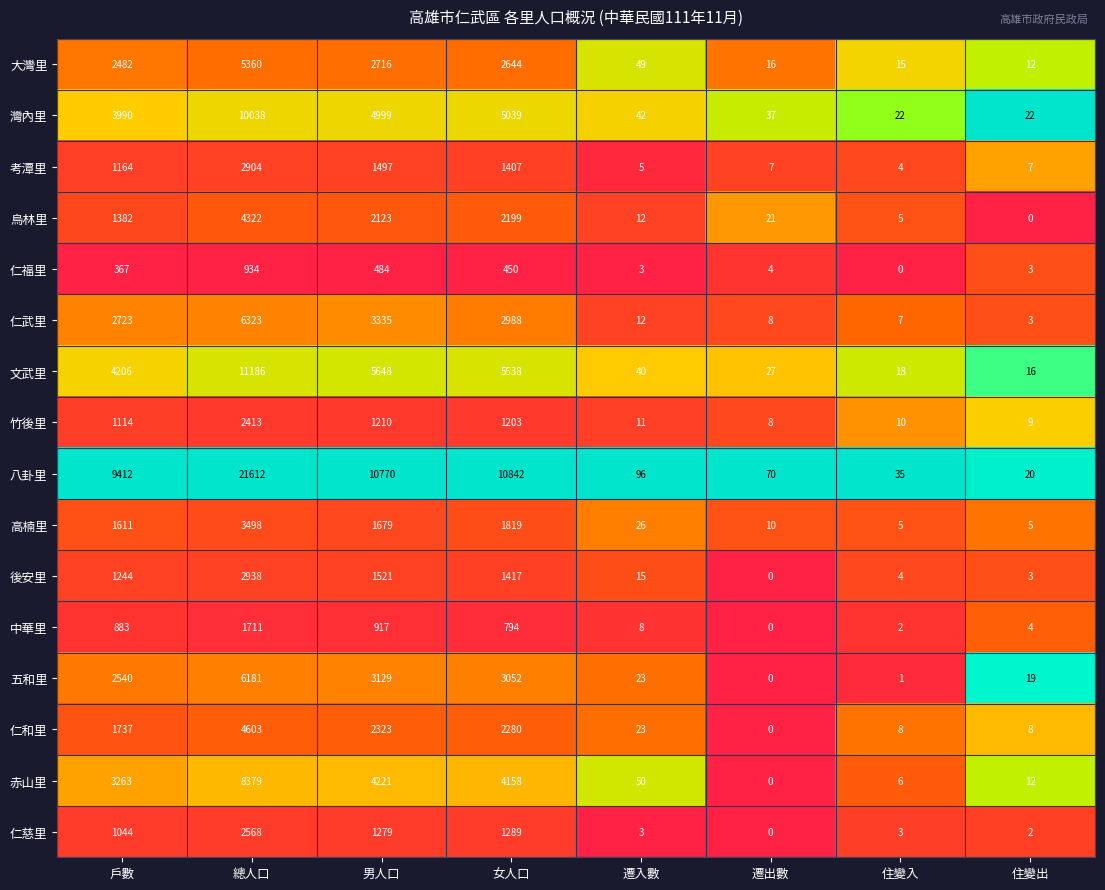

Where is 五和里 nearest to the value 3090?

女人口